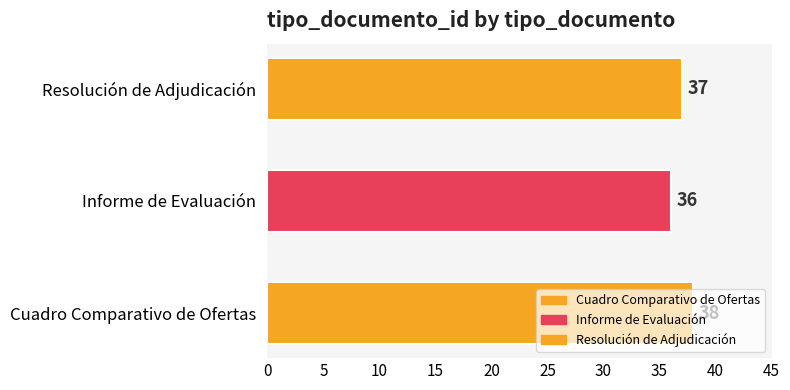

What is the greatest value displayed?

38